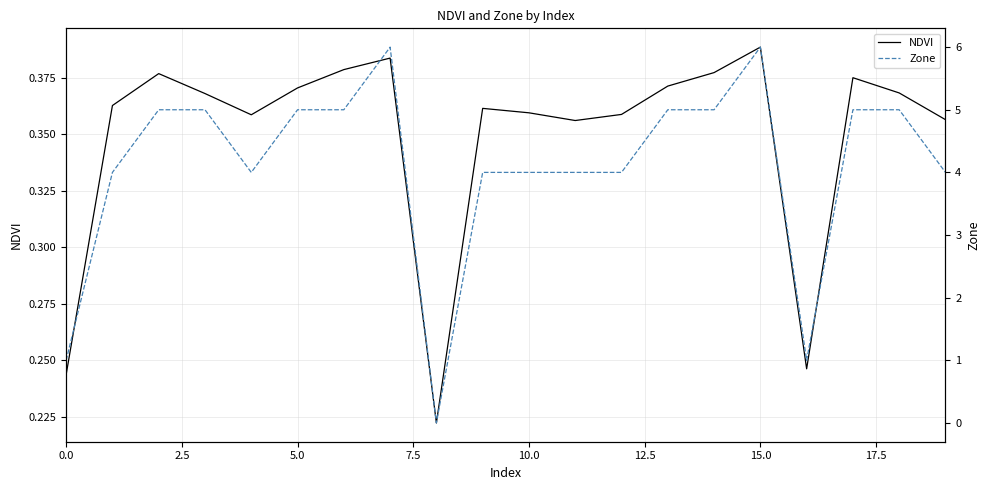

True or false: NDVI has a value of 0.2 at 5.0.

False